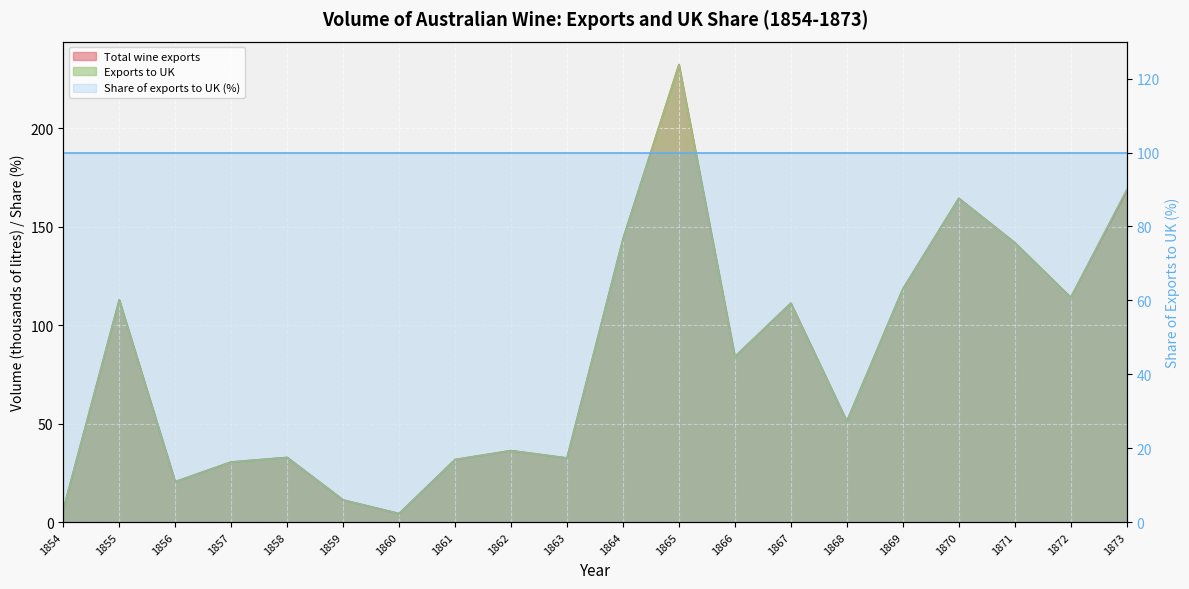

At which category does the chart reach its minimum across all series?

1860